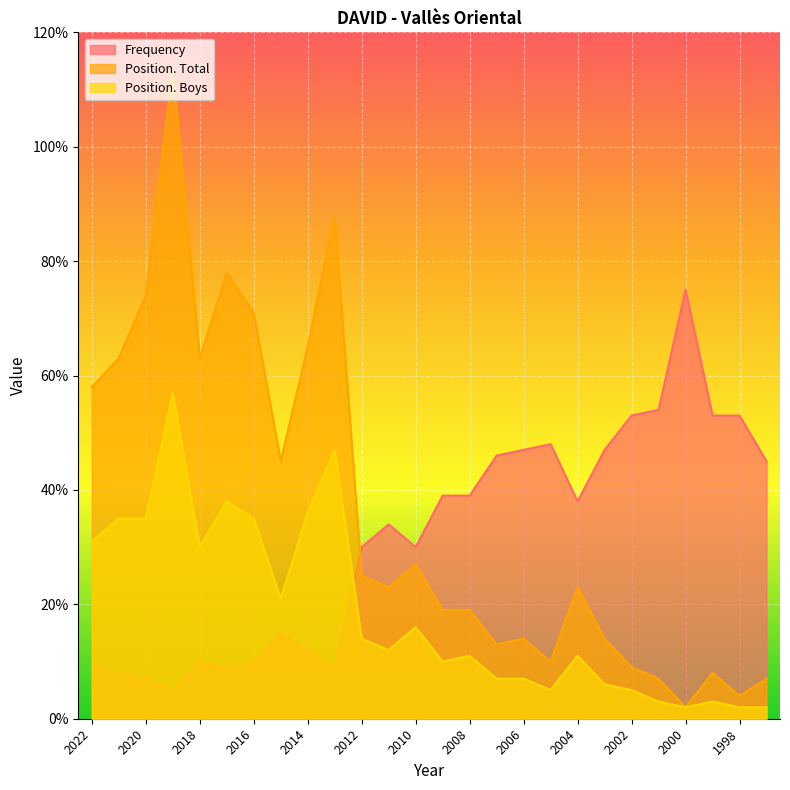

How many lines are shown in the chart?

3